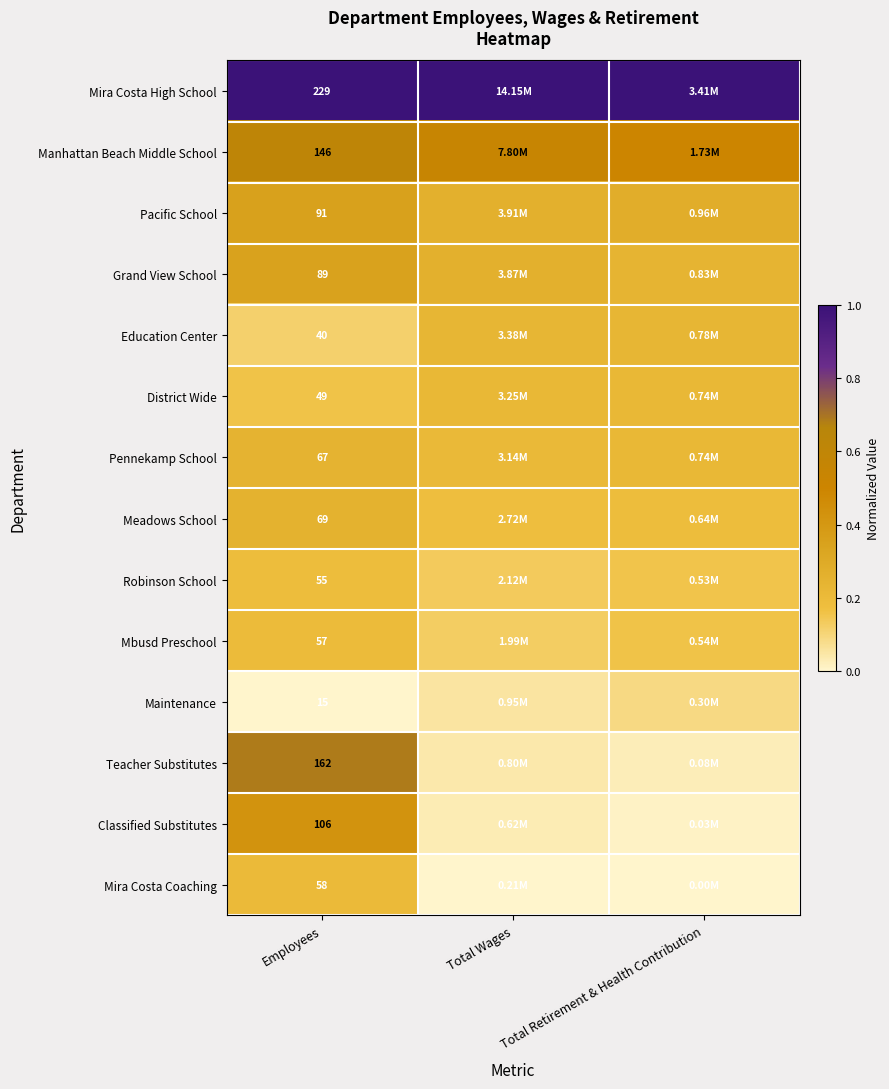

Rank the series at Employees from highest to lowest value.

Mira Costa High School, Teacher Substitutes, Manhattan Beach Middle School, Classified Substitutes, Pacific School, Grand View School, Meadows School, Pennekamp School, Mira Costa Coaching, Mbusd Preschool, Robinson School, District Wide, Education Center, Maintenance